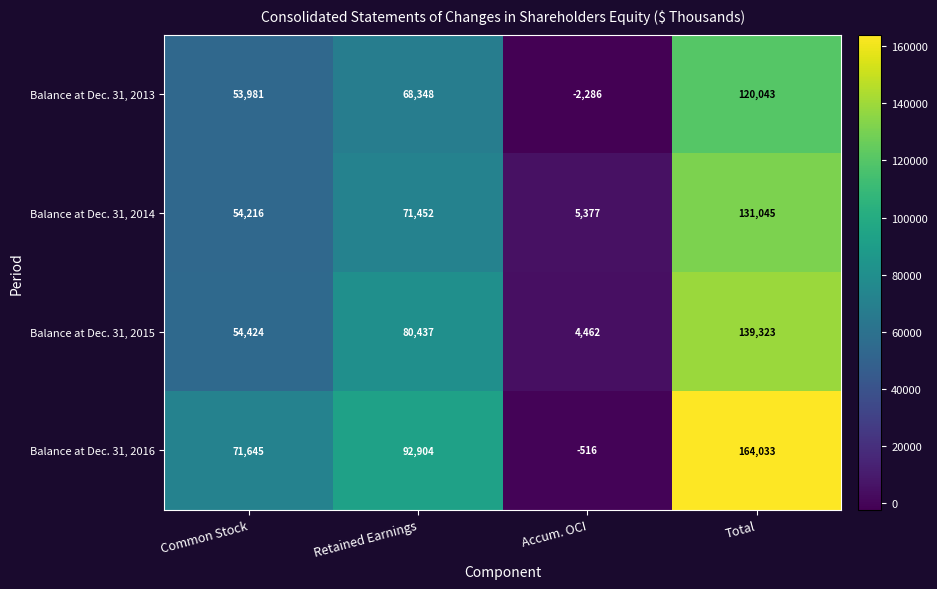

Which series has the widest spread of values?

Balance at Dec. 31, 2016